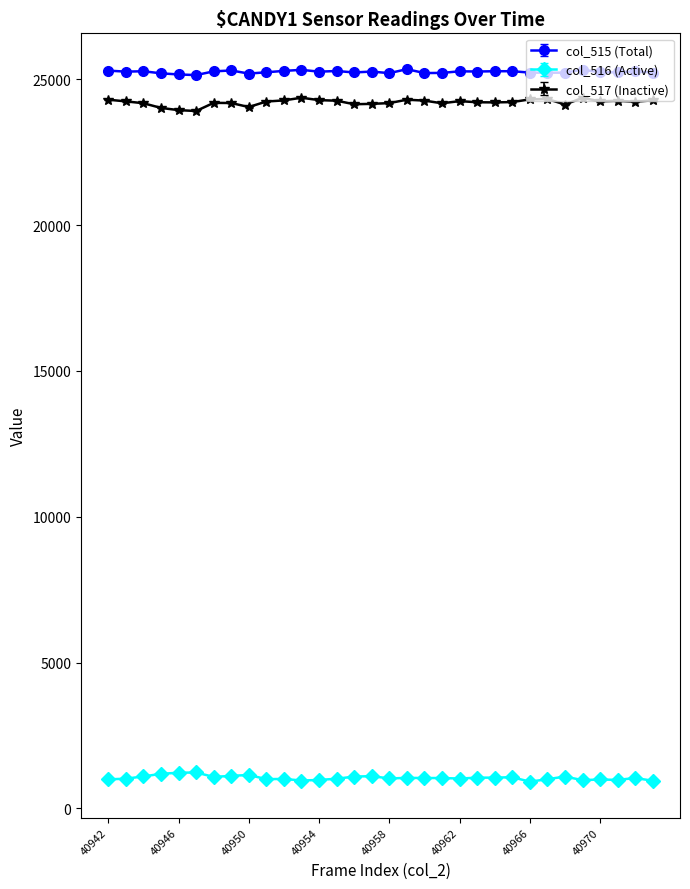

True or false: col_515 (Total) and col_516 (Active) cross at least once.

False